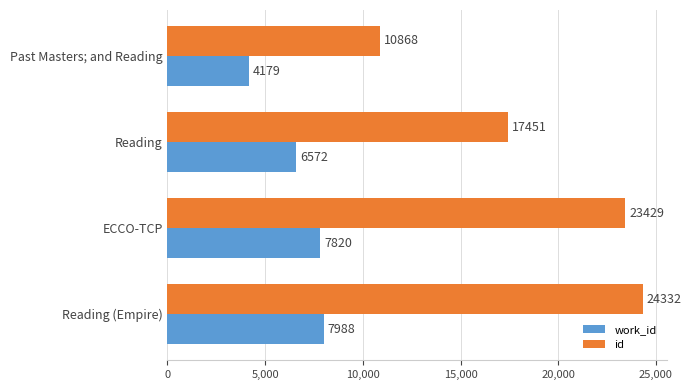

Which series changed the most between ECCO-TCP and Reading (Empire)?

id